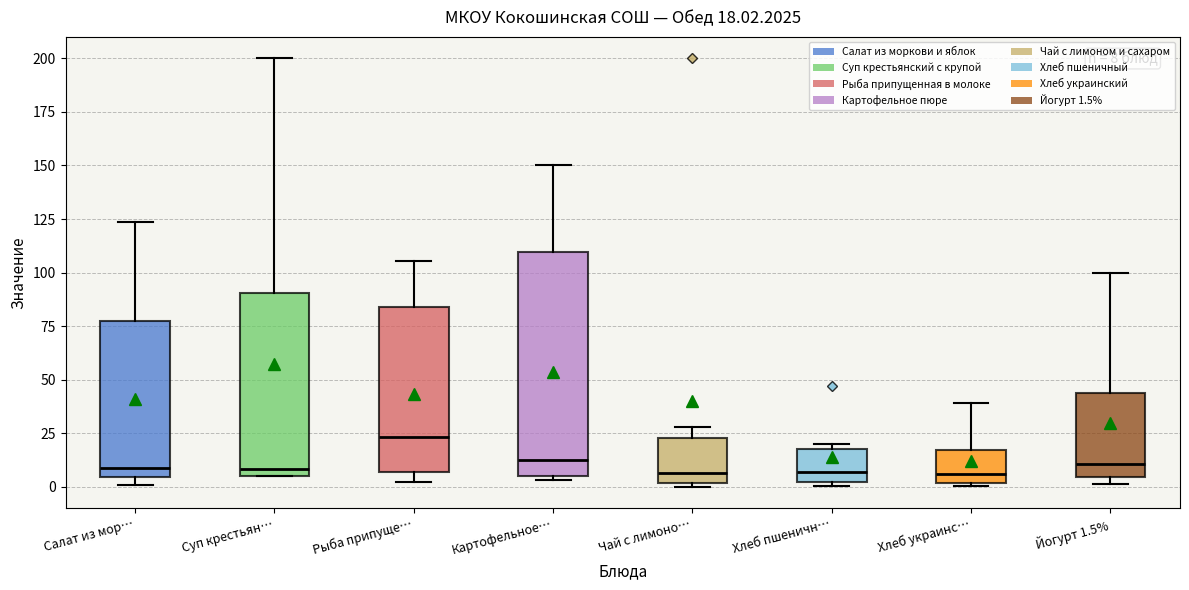

Which box is the tallest, from its lower edge to its upper edge?

Картофельное…